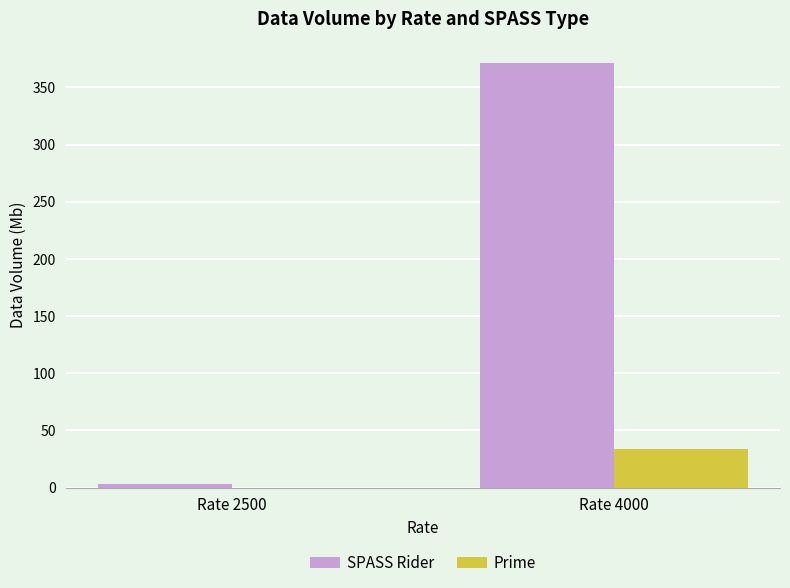

Where is Prime nearest to the value 16?

Rate 2500